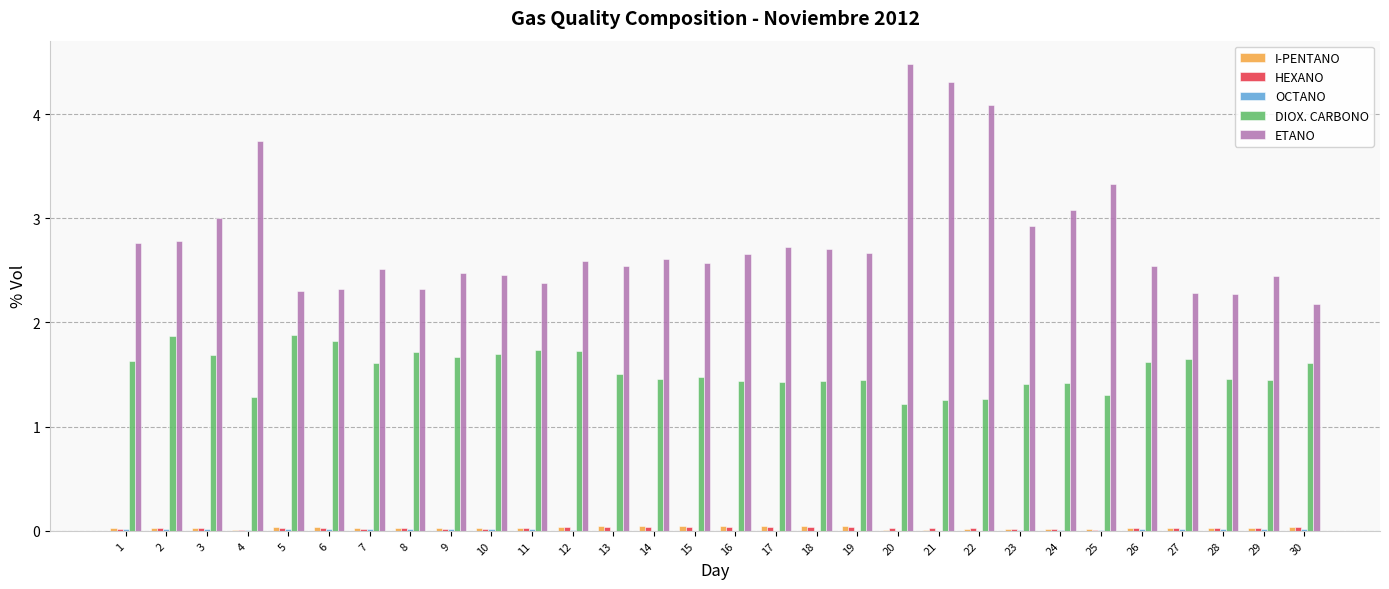

At which category does the chart reach its peak across all series?

20